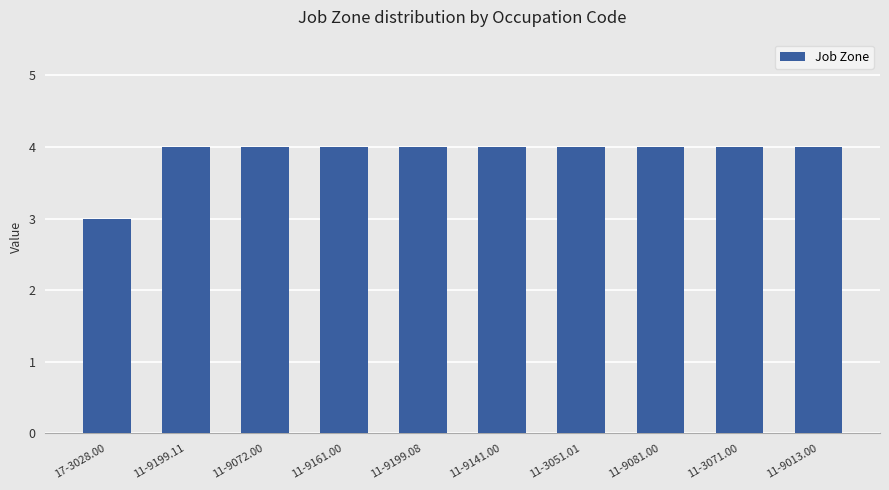

Which category has the lowest value across all series?

17-3028.00